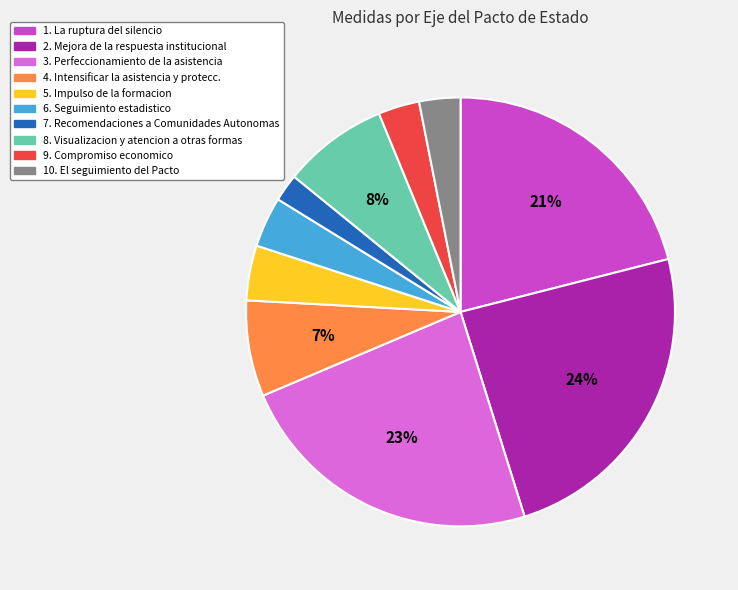

How many segments does this pie chart have?

10